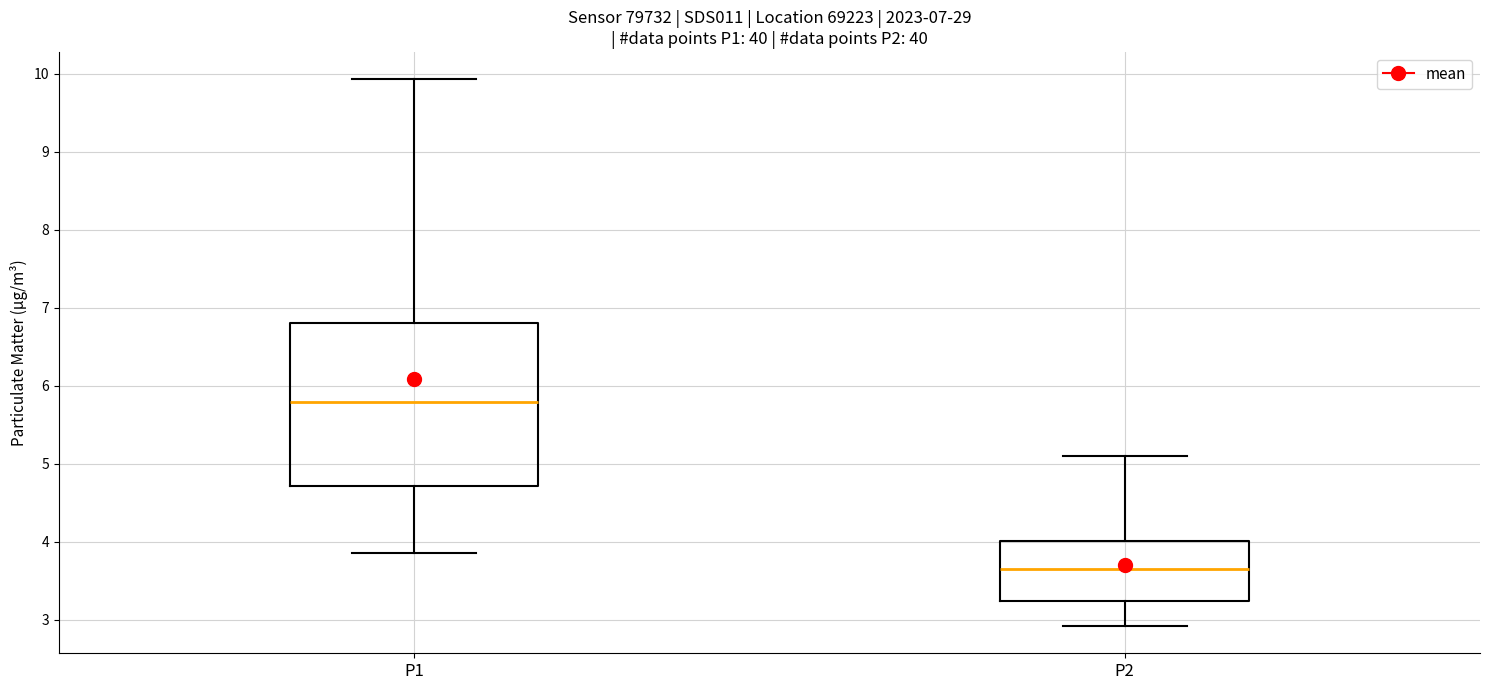

Comparing the boxes themselves (not the whiskers), which one is the tallest?

P1